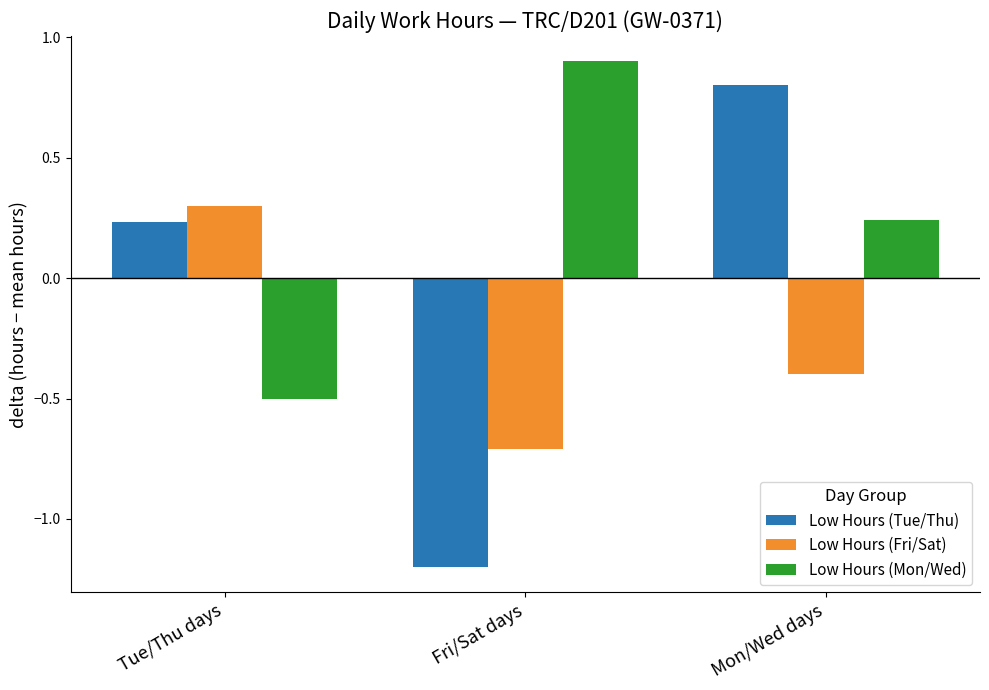

What is the sum of all Low Hours (Fri/Sat) values?

-0.8